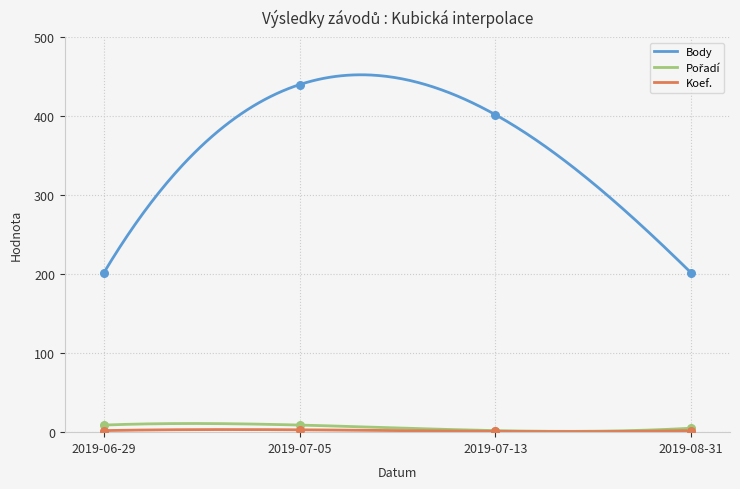

At how many categories does at least one series exceed 197?

4